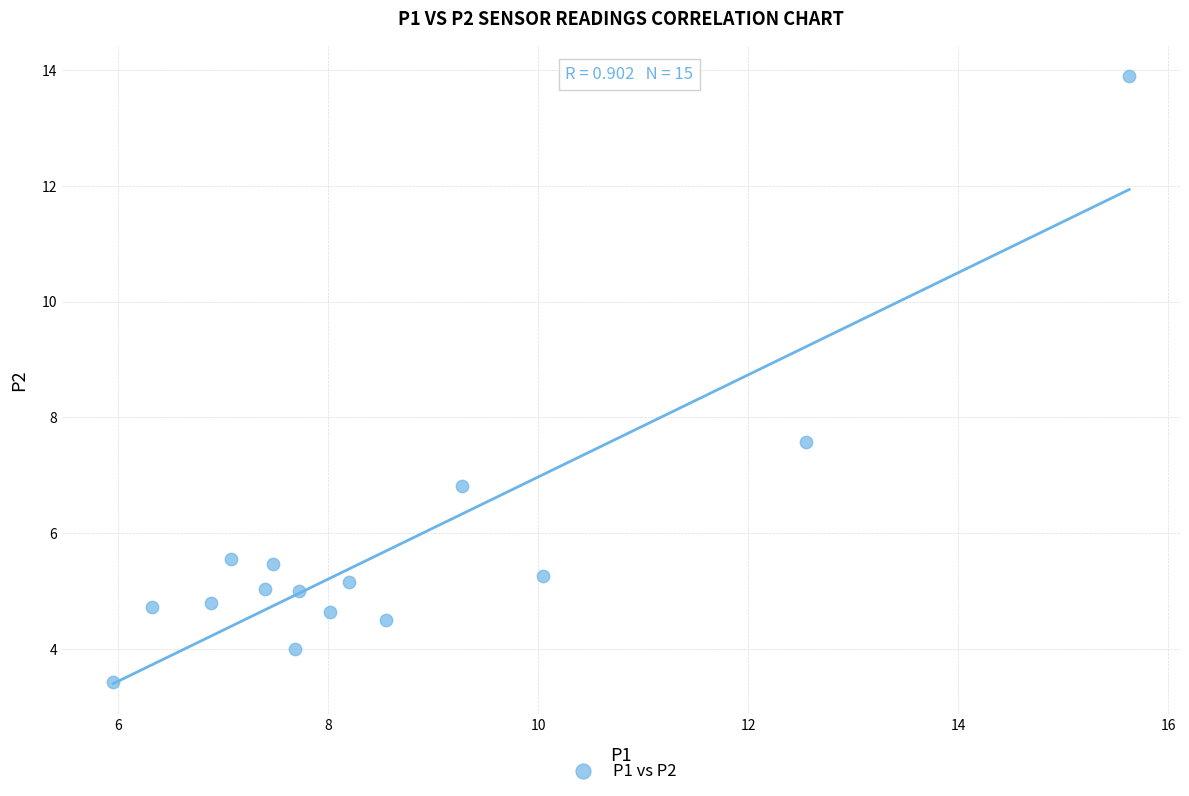

What is the range of Y values (max minus min)?

10.5